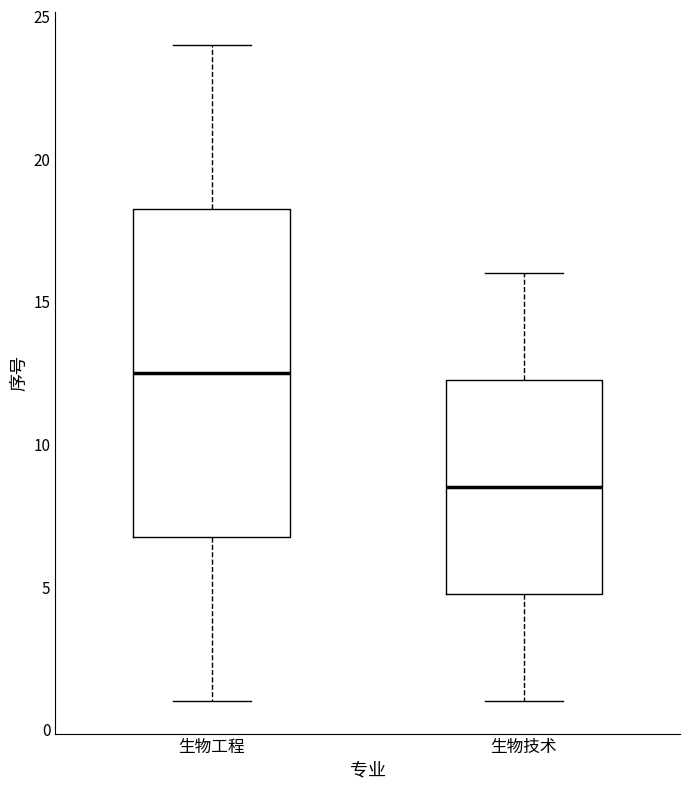

Where is the upper edge of the box for 生物工程 on the y-axis? The values are not printed on the chart, so give them approximately, as read against the axis.

18.5